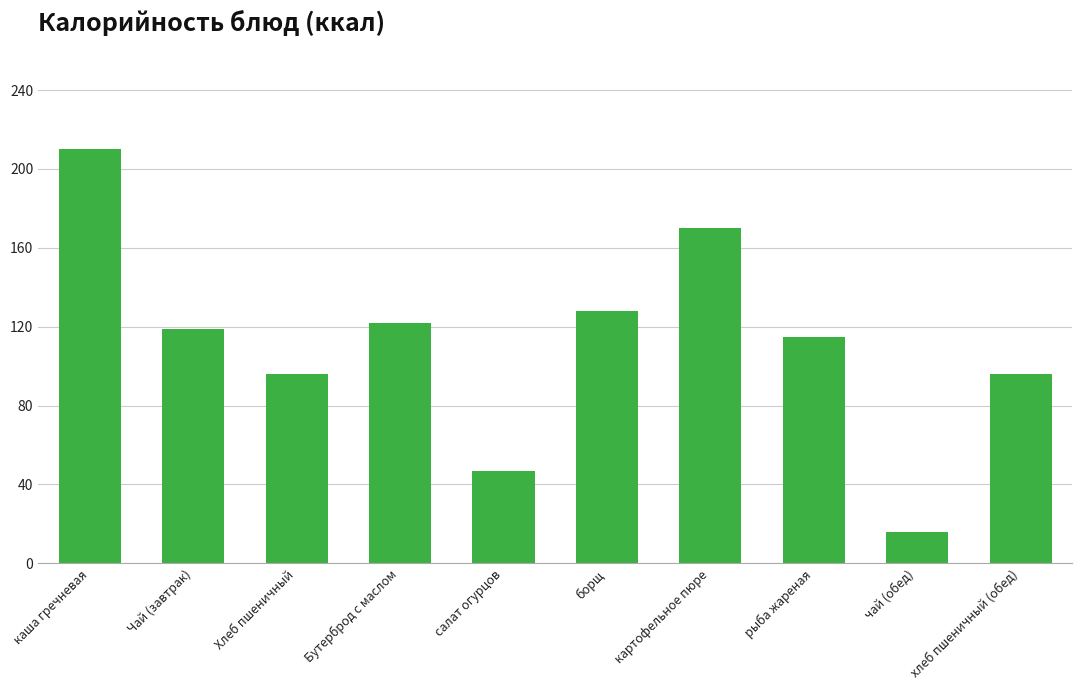

Reading left to right, what are all the values shown in this chart?

210	119	96	122	47	128	170	115	16	96